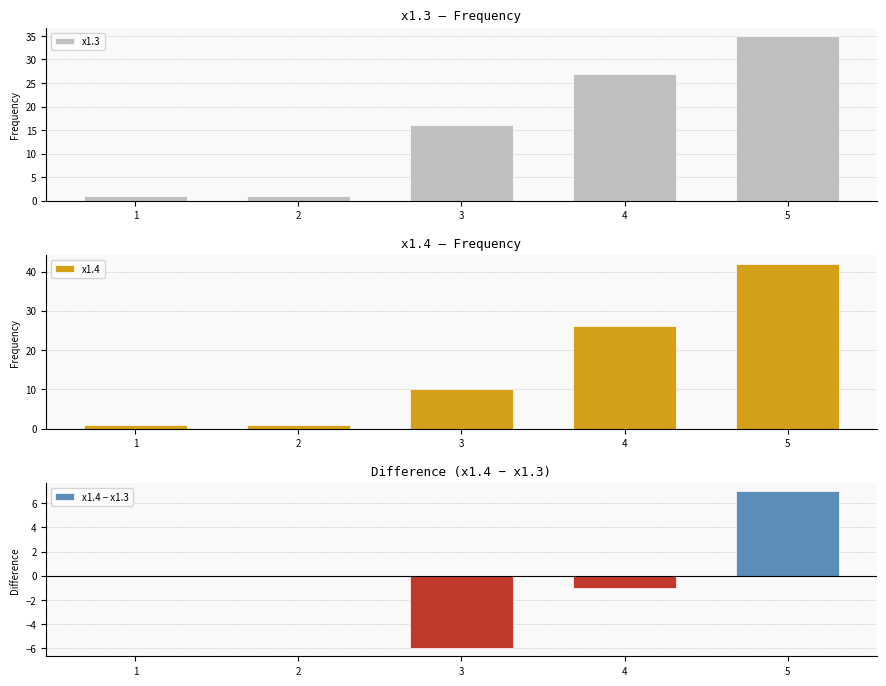

Which label corresponds to the largest value in the chart?

5